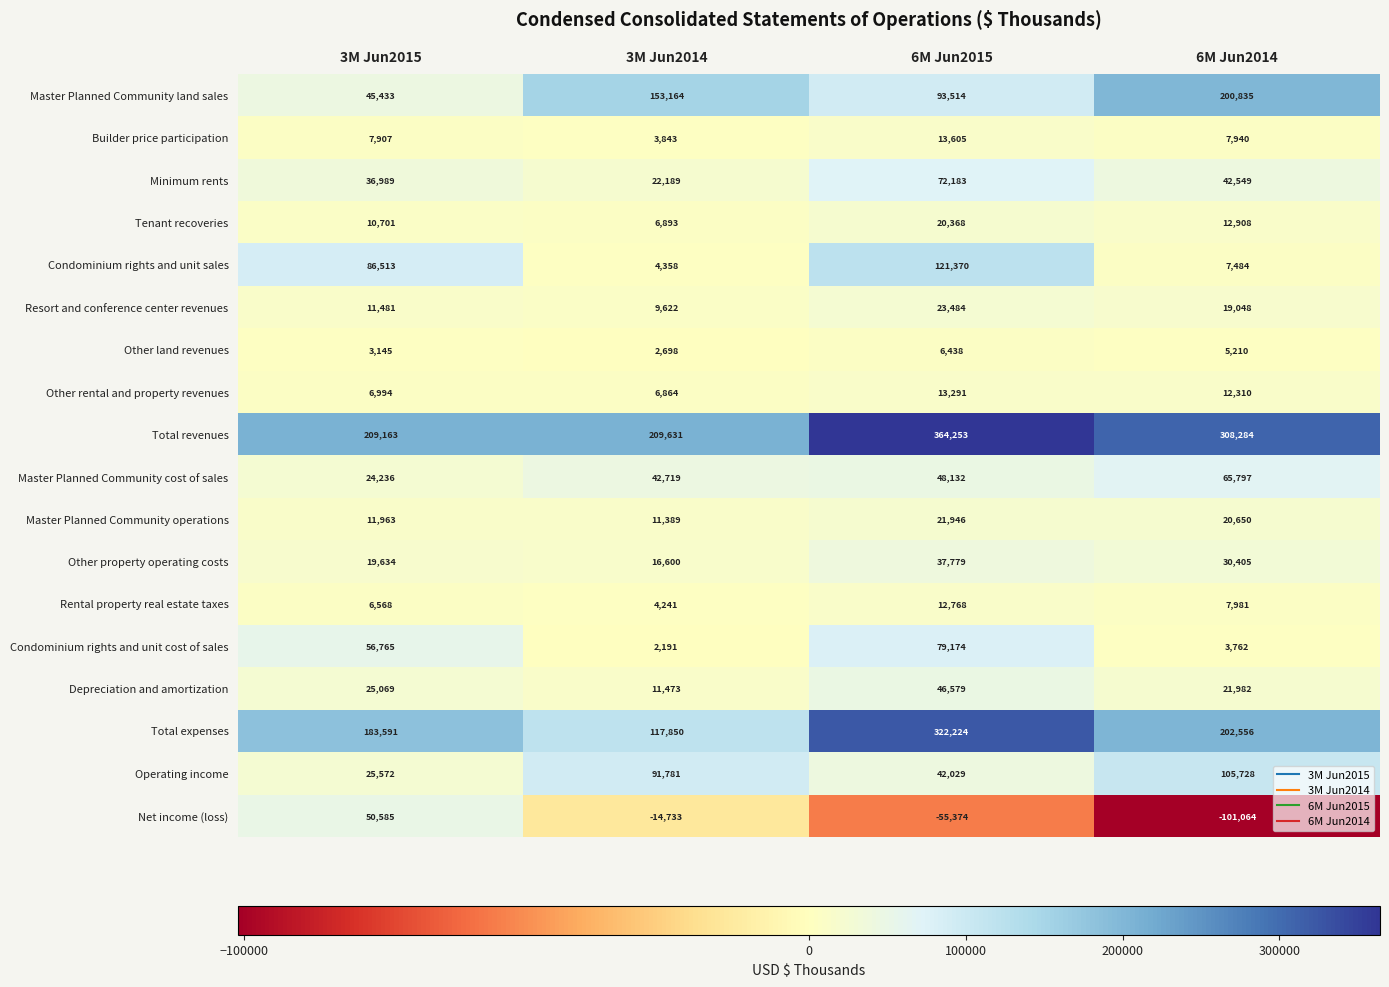

What is the difference between the Depreciation and amortization values at 6M Jun2014 and 3M Jun2014?

10509